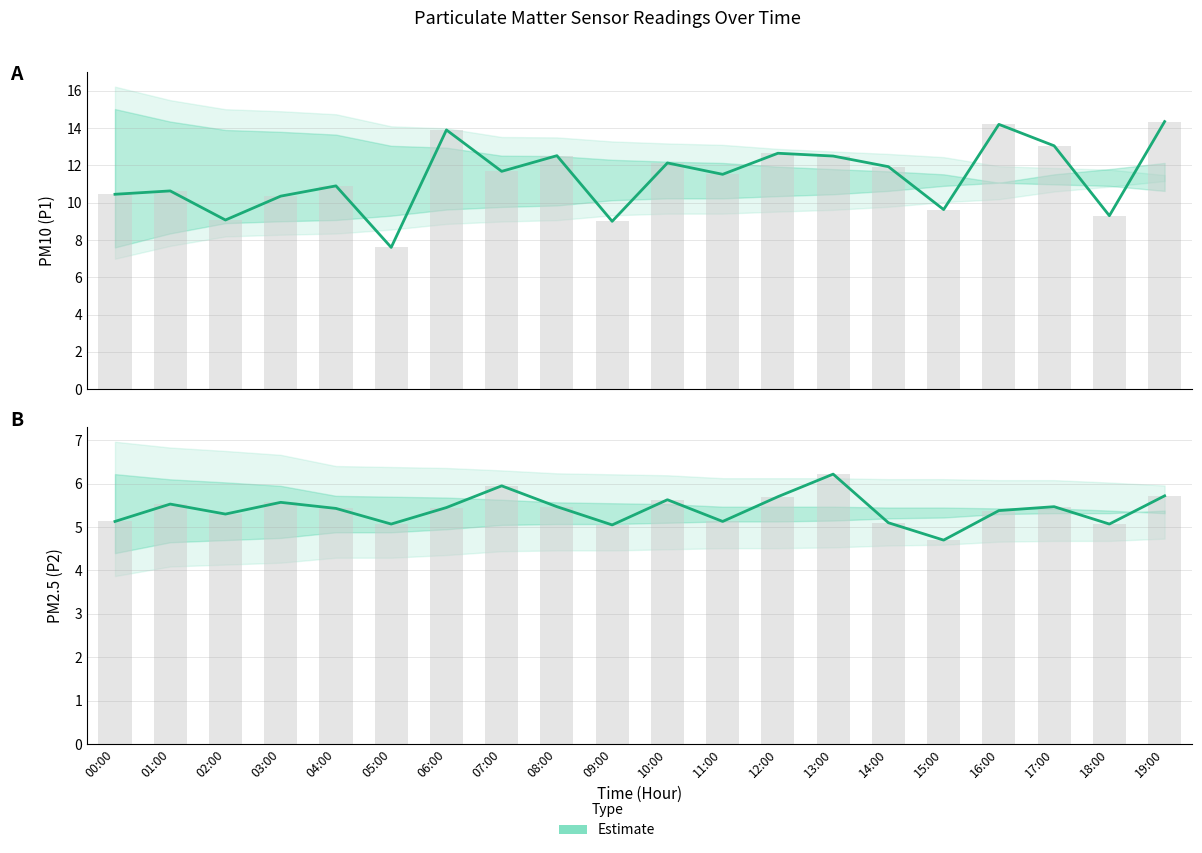

At how many categories does at least one series exceed 14?

2